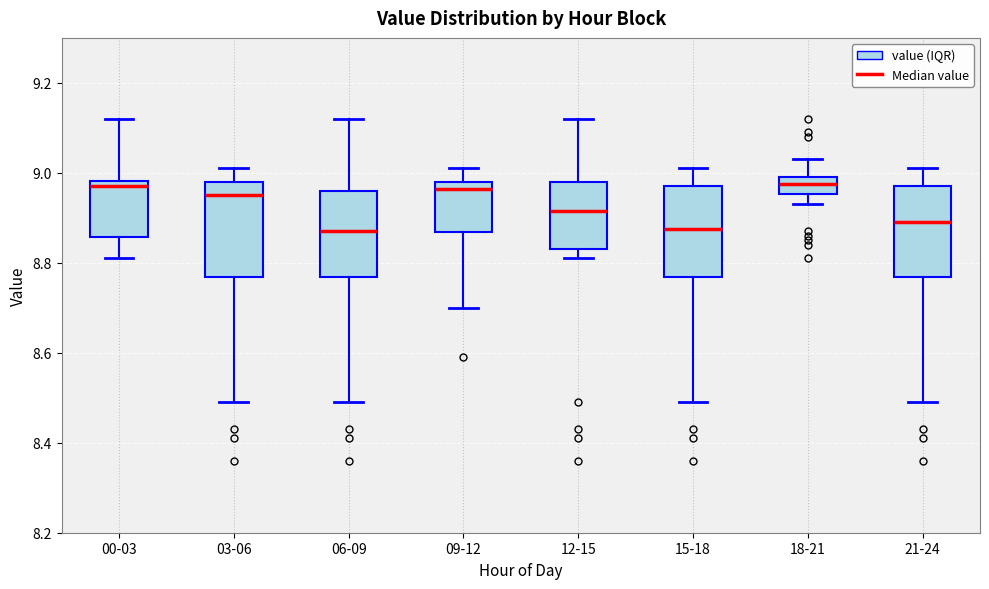

Reading left to right, transcribe this box plot: for each box, give where its median line is, the range the box spans, and where its two whiskers end, as read against the y-axis. The values are not printed on the chart, so give them approximately, as read against the axis.

00-03: median 8.98 (just below the box's upper edge), box 8.86 to 8.98, whiskers 8.82 to 9.12
03-06: median 8.96, box 8.76 to 8.98, whiskers 8.50 to 9.02
06-09: median 8.88, box 8.76 to 8.96, whiskers 8.50 to 9.12
09-12: median 8.96, box 8.86 to 8.98, whiskers 8.70 to 9.02
12-15: median 8.92, box 8.84 to 8.98, whiskers 8.82 to 9.12
15-18: median 8.88, box 8.76 to 8.98, whiskers 8.50 to 9.02
18-21: median 8.98, box 8.96 to 9.00, whiskers 8.94 to 9.04
21-24: median 8.90, box 8.76 to 8.98, whiskers 8.50 to 9.02